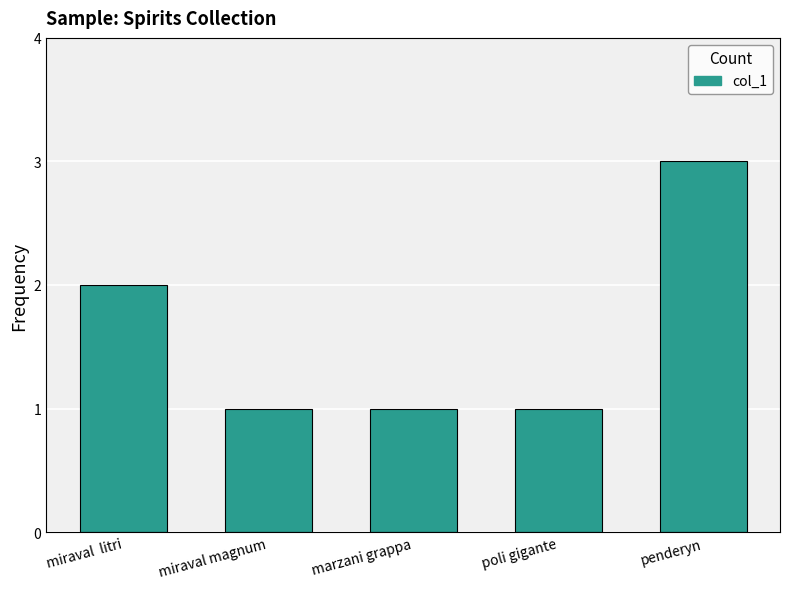

What is the label of the 4th bar from the left?

poli gigante